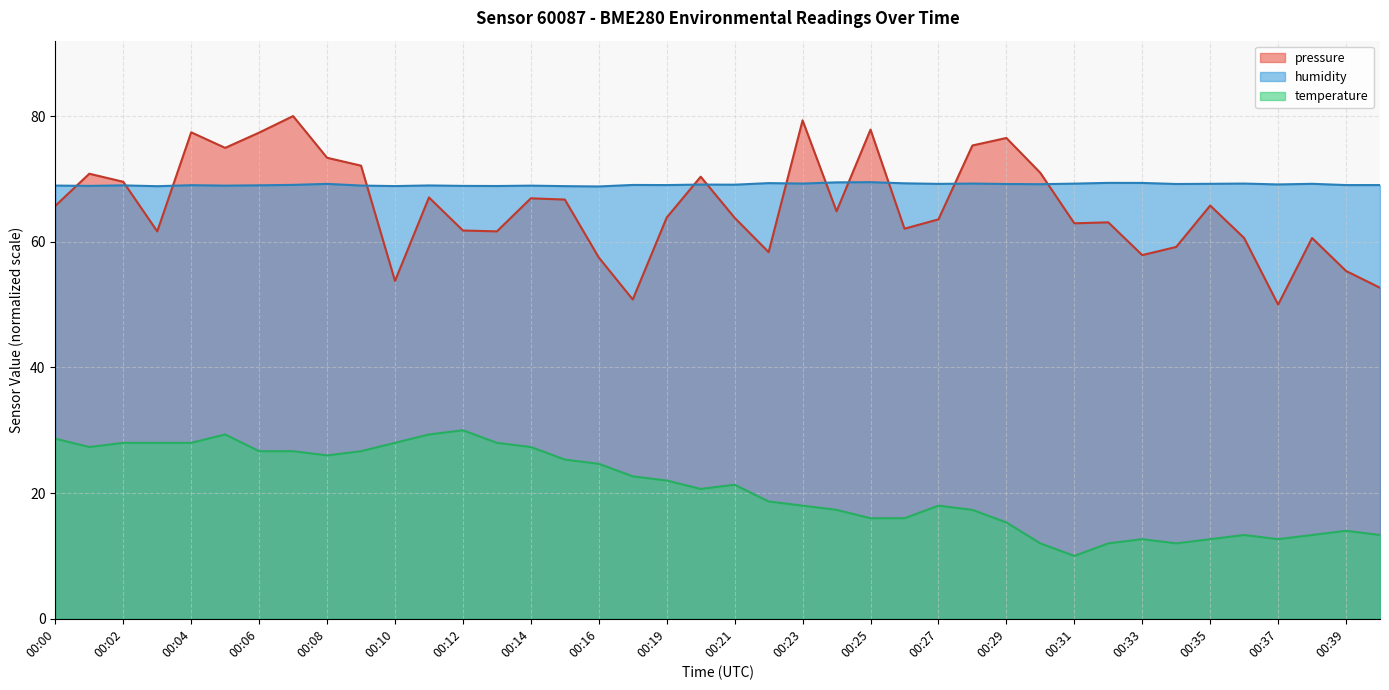

True or false: humidity and temperature intersect in this chart.

False